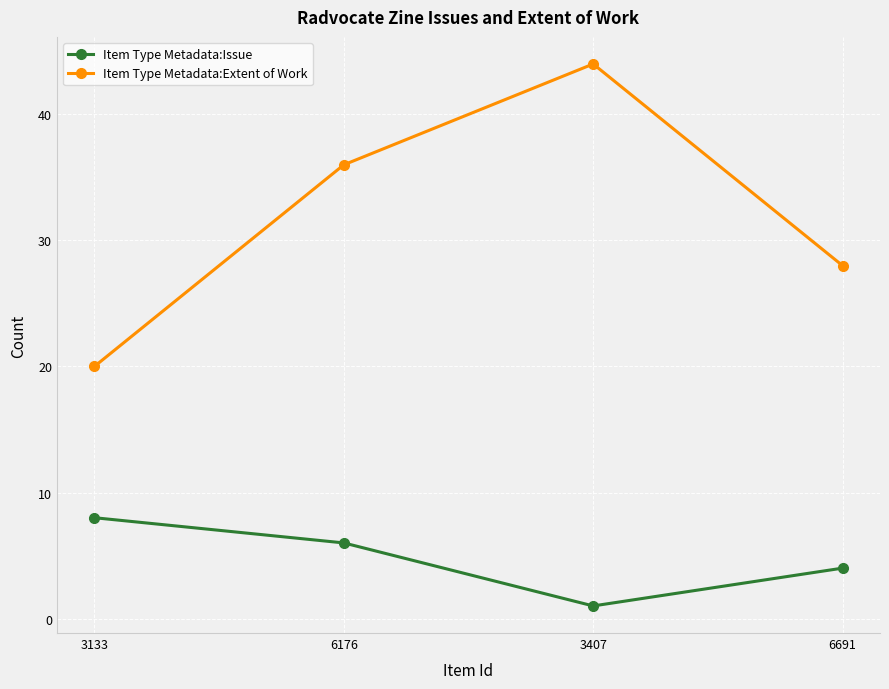

What are all the series names shown in the legend?

Item Type Metadata:Issue, Item Type Metadata:Extent of Work